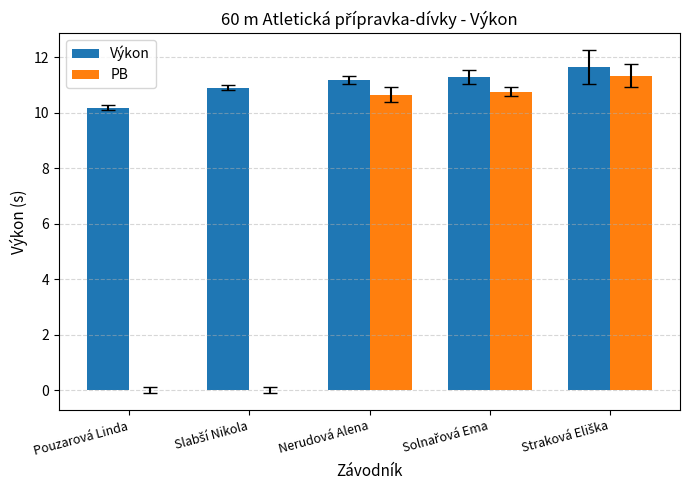

What is the sum of all Výkon values?

55.2